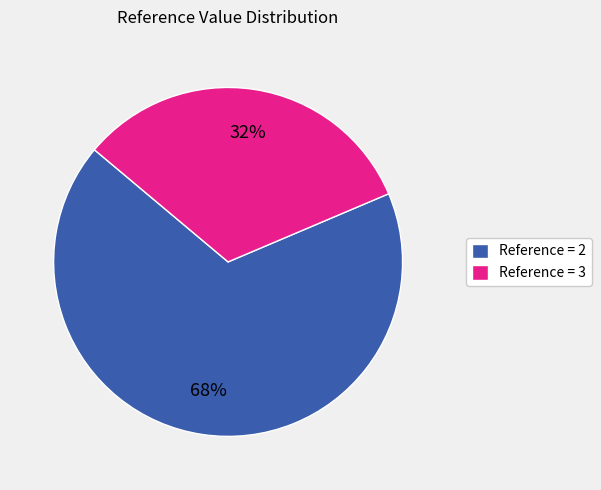

What is the majority slice?

Reference = 2